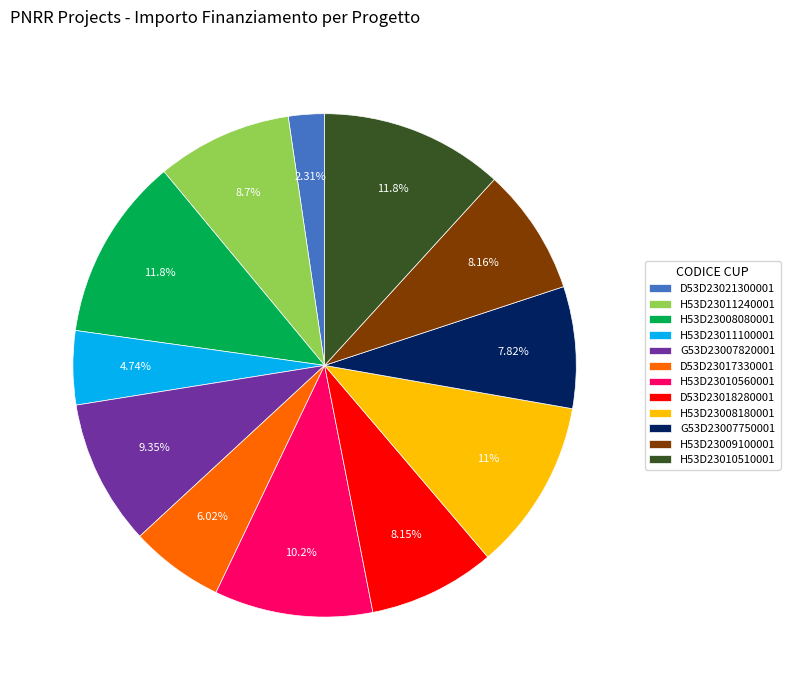

Is there any slice that represents more than half of the pie?

No